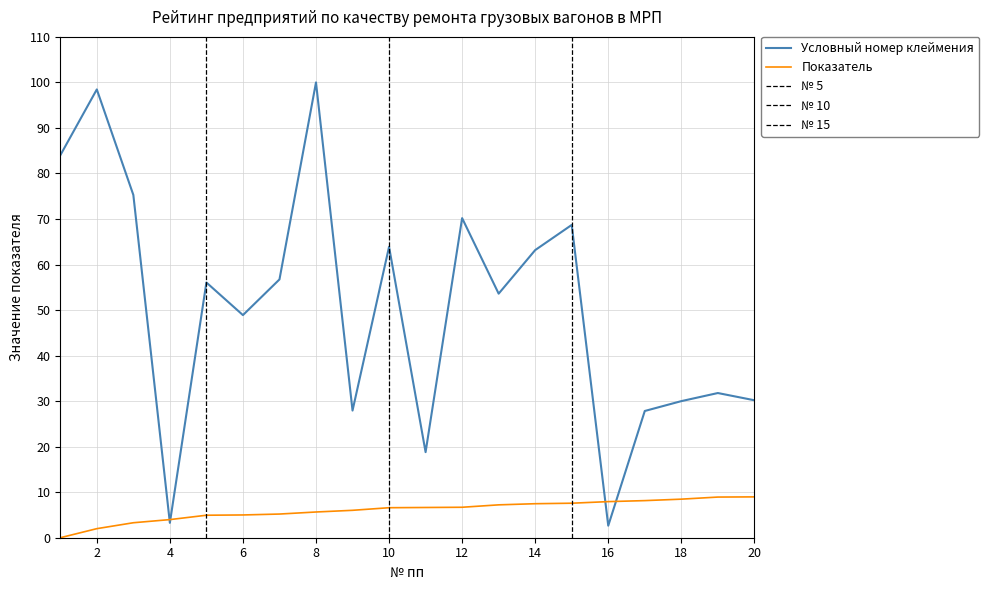

Rank the series by their maximum value, from highest to lowest.

Условный номер клеймения, Показатель